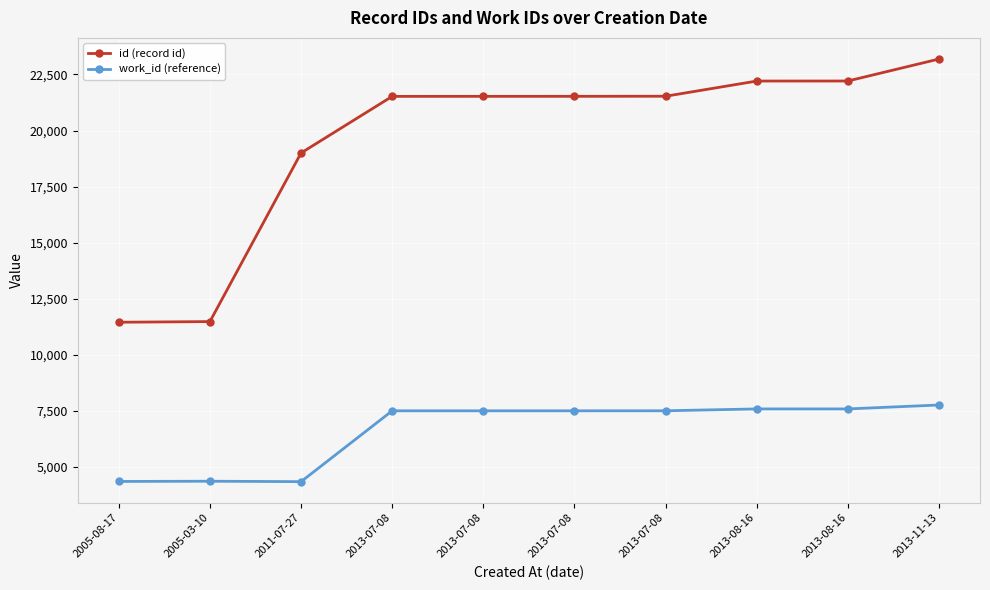

How many data points in work_id (reference) are less than 7509?

3